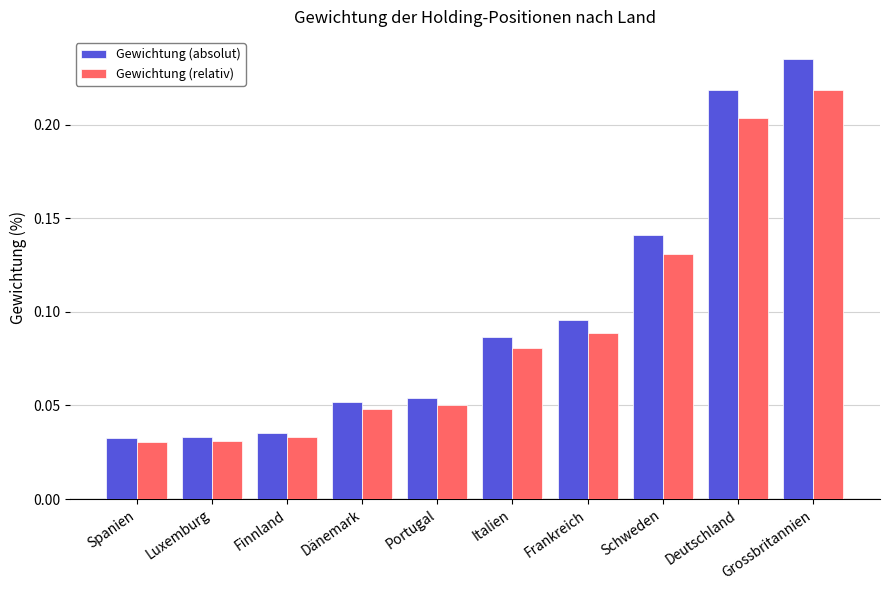

Which series has the largest range (max minus min)?

Gewichtung (absolut)